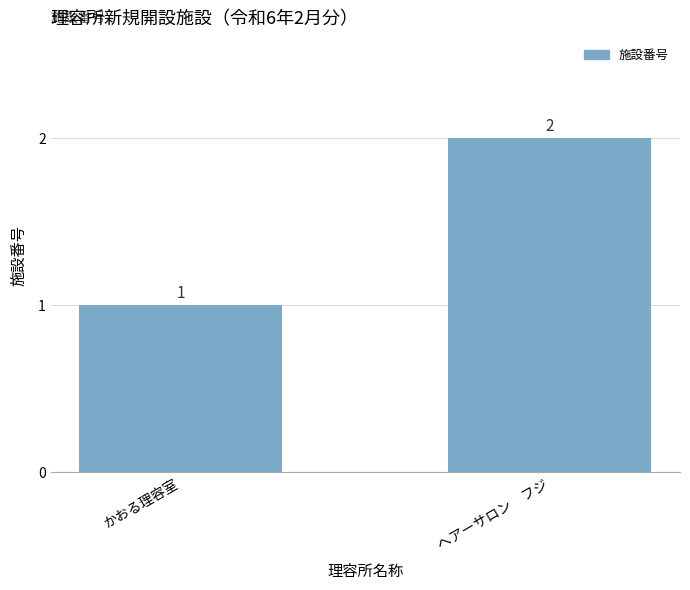

Count the number of categories in the chart.

2